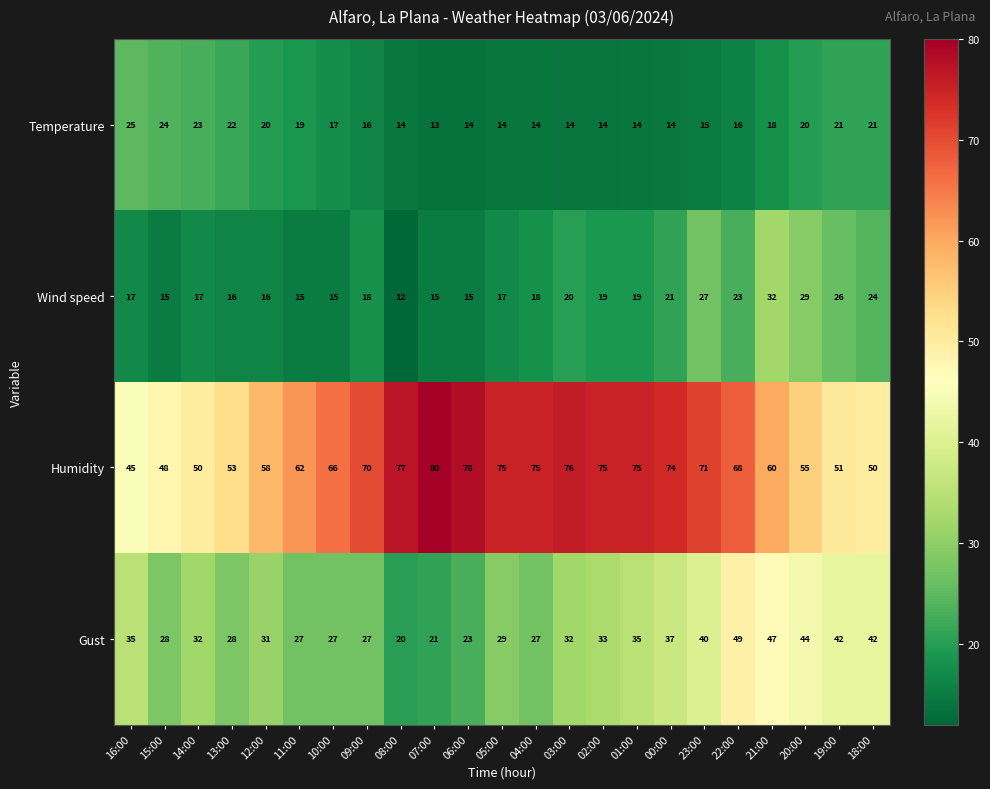

What value does the Gust series have at 18:00?

42